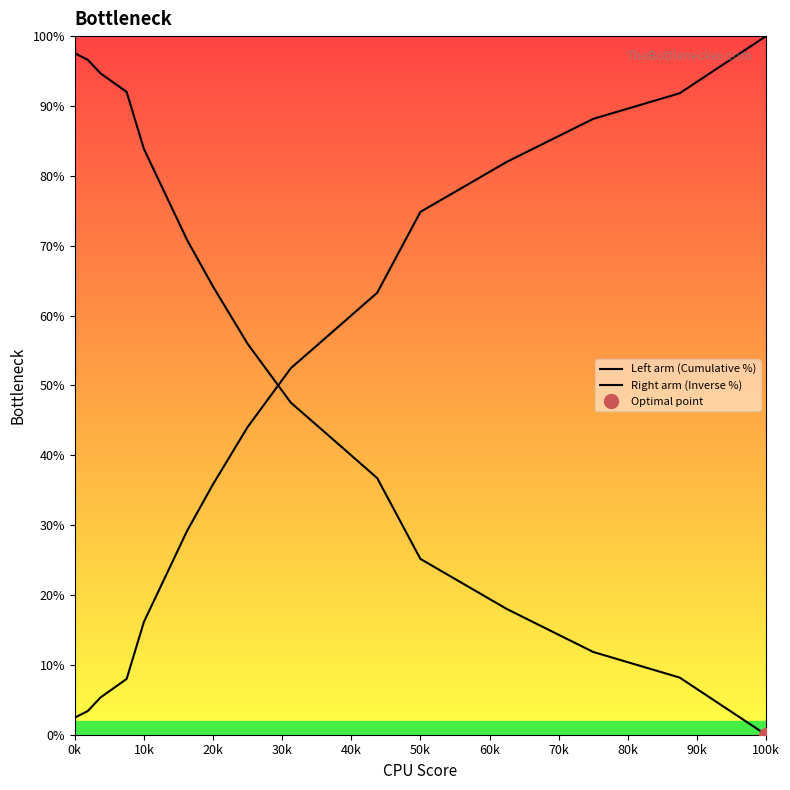

At which label does Left arm (Cumulative %) first exceed 55?

0k